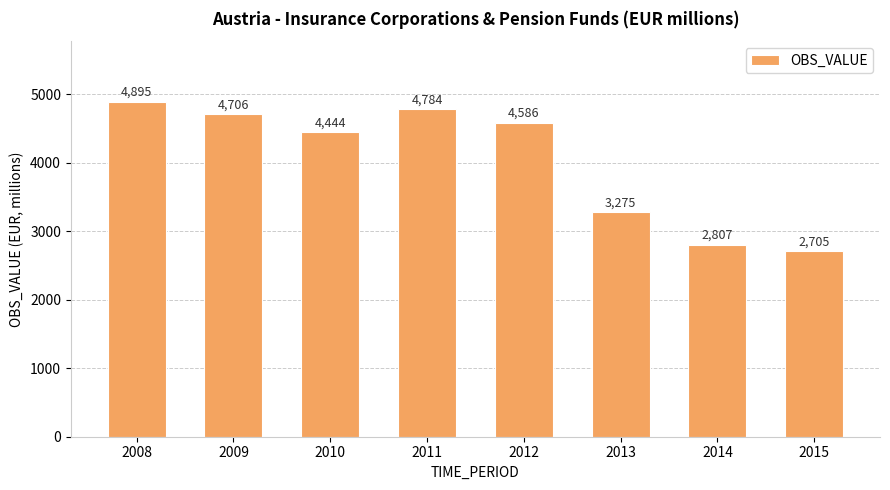

What is the sum of all values?

32202